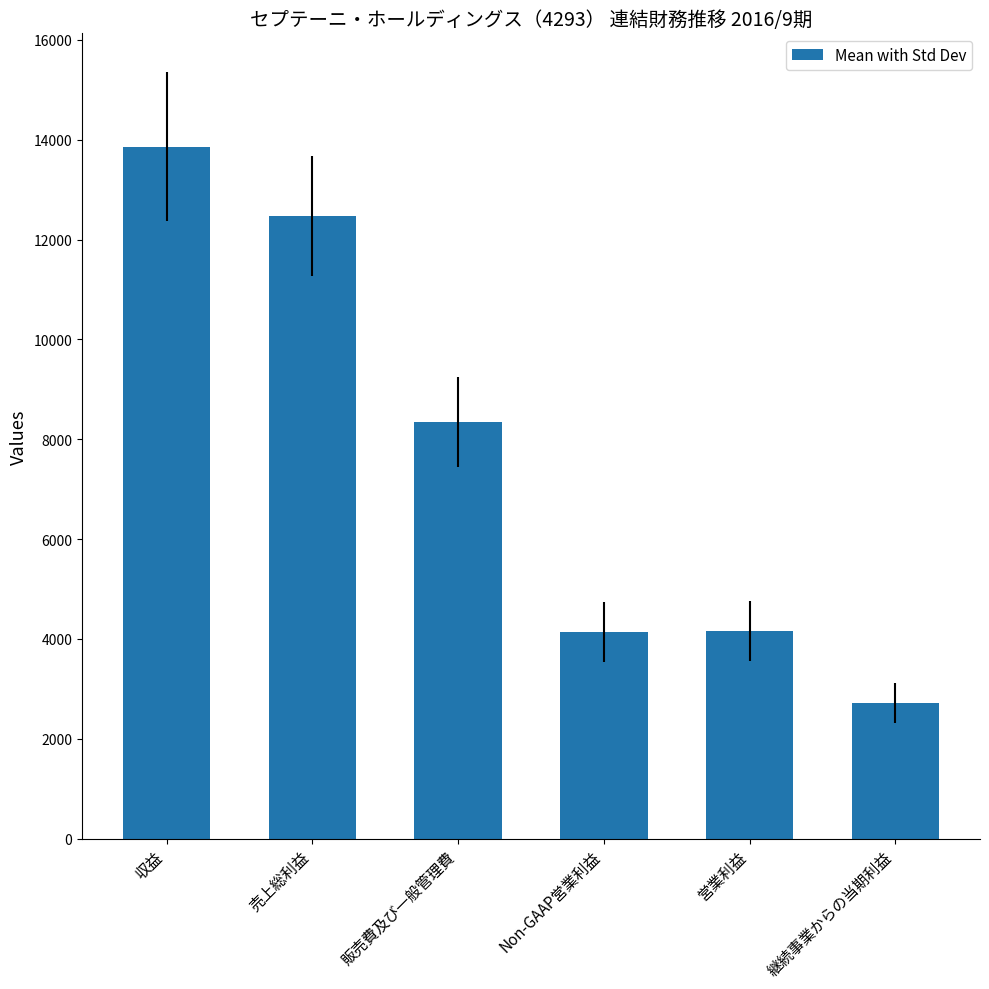

True or false: the data shows 8350 at 販売費及び一般管理費.

True